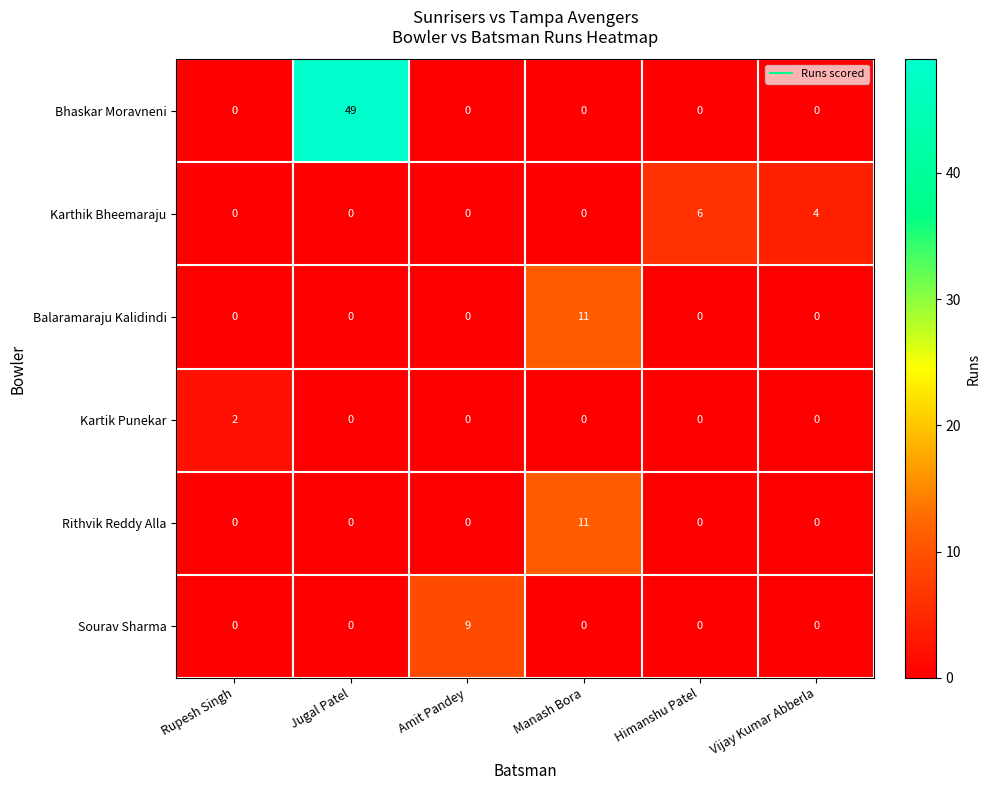

Count the Sourav Sharma values in the range 0 to 1.

5